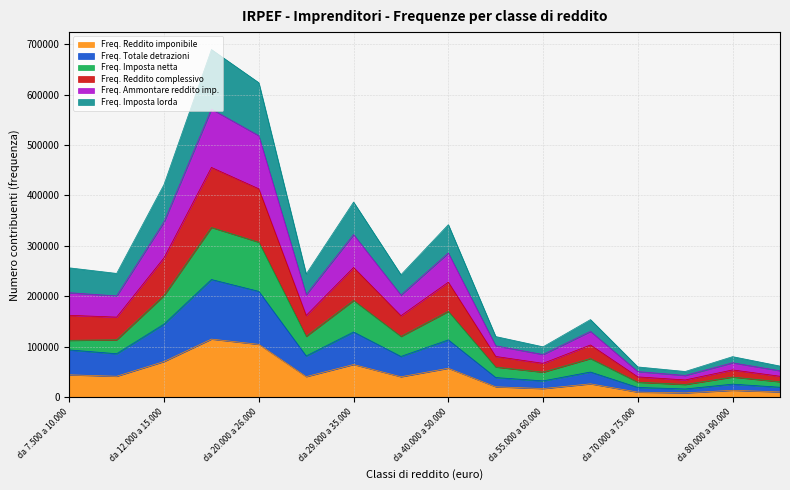

What are all the series names shown in the legend?

Freq. Reddito imponibile, Freq. Totale detrazioni, Freq. Imposta netta, Freq. Reddito complessivo, Freq. Ammontare reddito imp., Freq. Imposta lorda